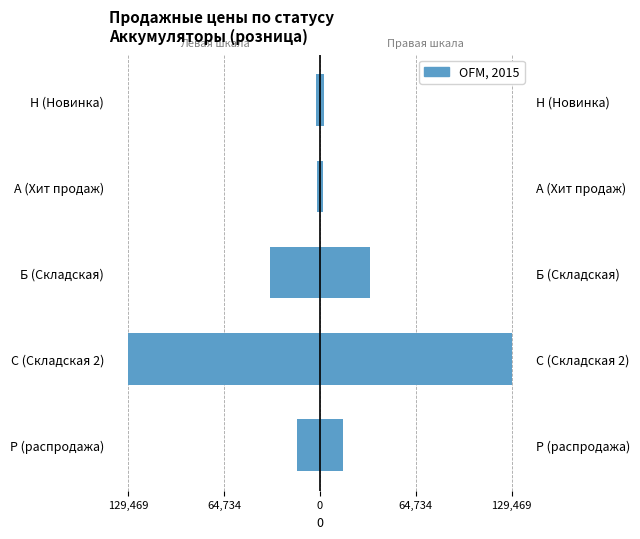

What is the value of the Розница (+) bar at the 1st from the left?

15517.5